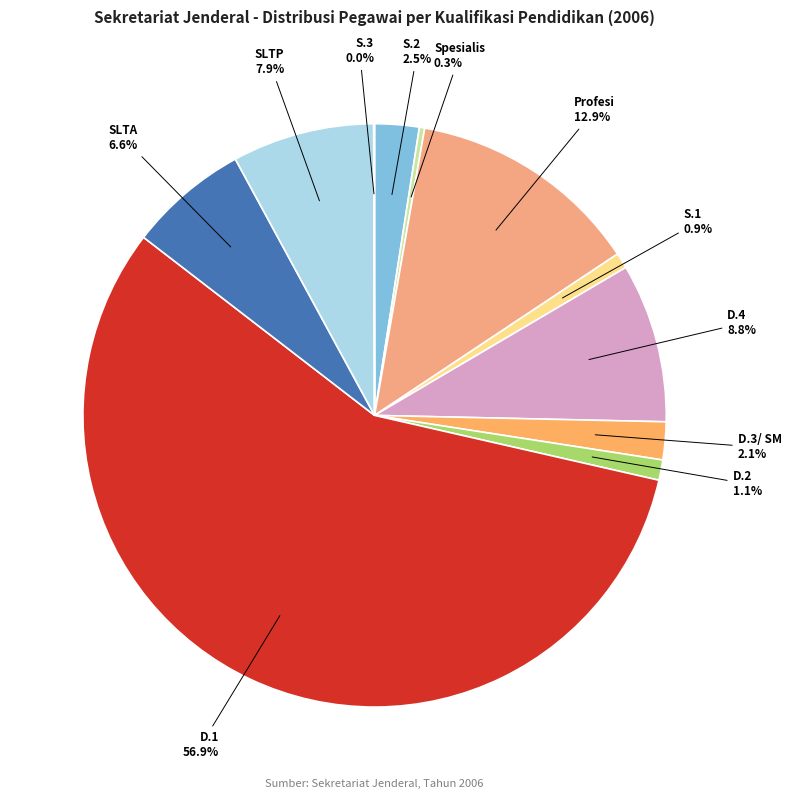

To the nearest percent, what is the average slice percentage?

9%